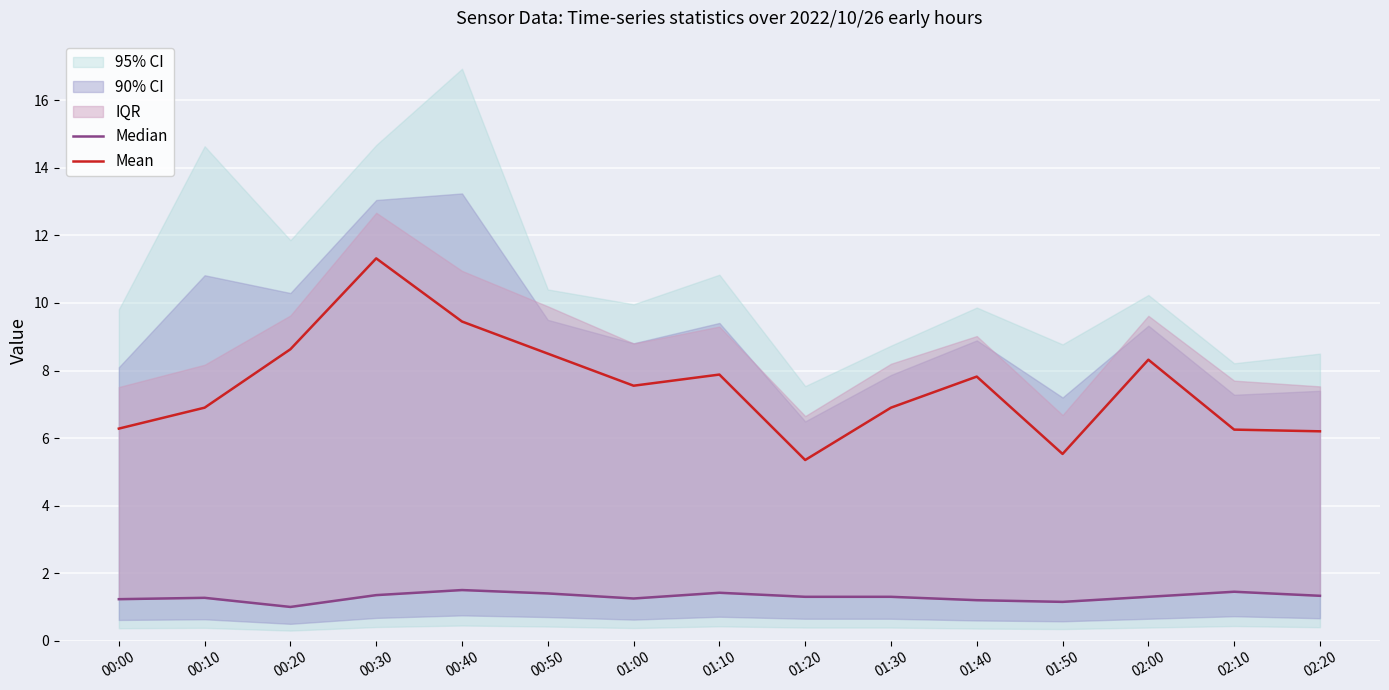

How many lines are shown in the chart?

2